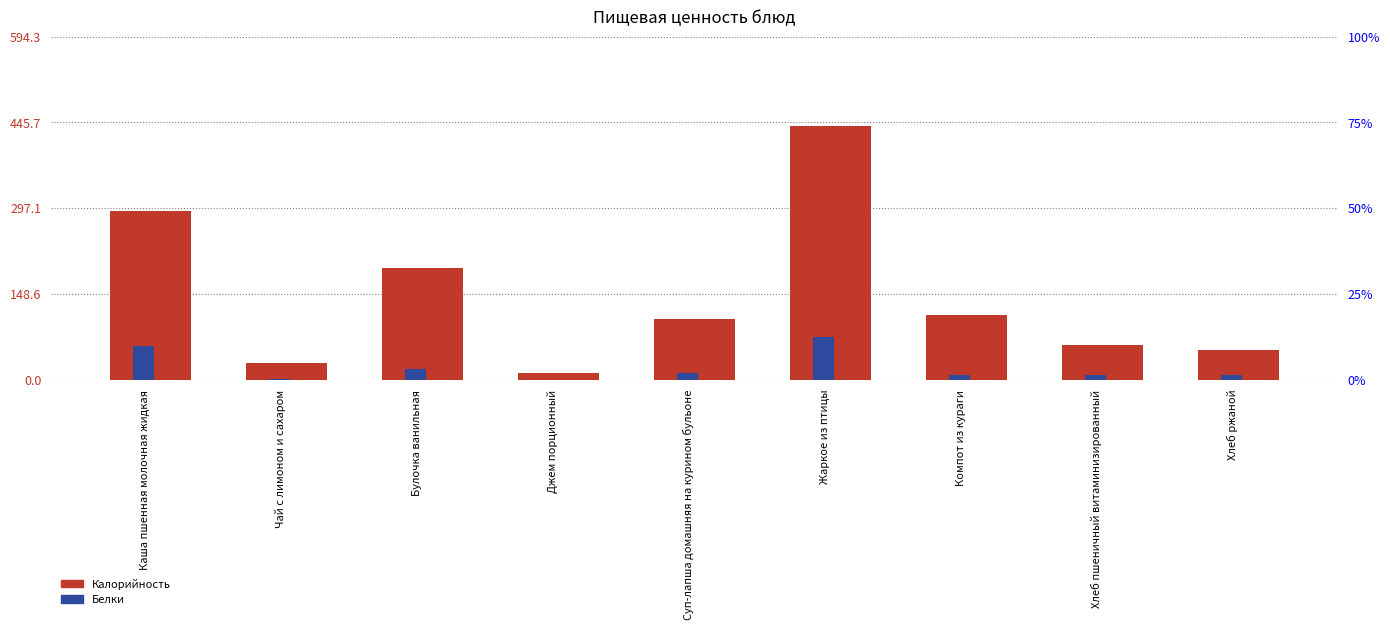

How many bars are there in each group?

2